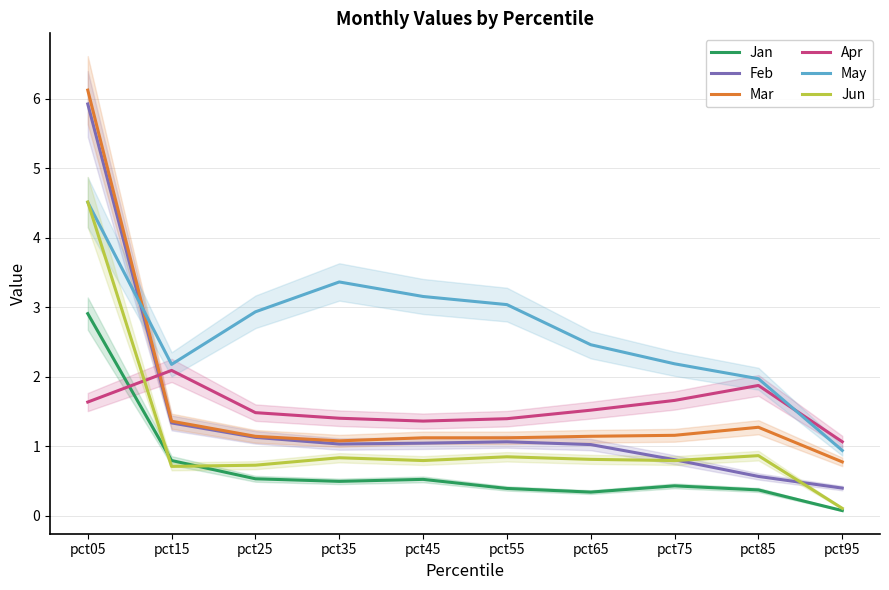

Where is Mar nearest to the value 3?

pct15